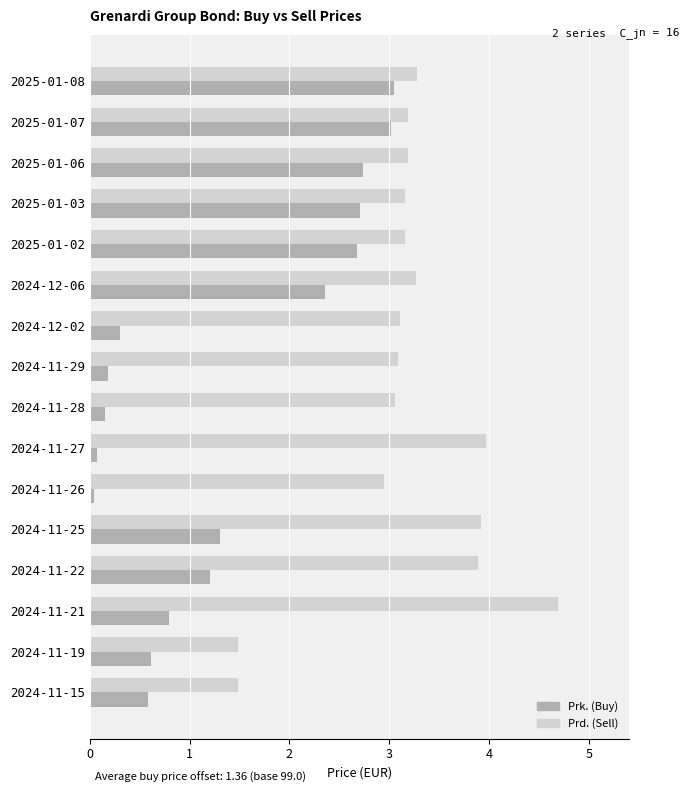

At which category does the chart reach its peak across all series?

2024-11-21